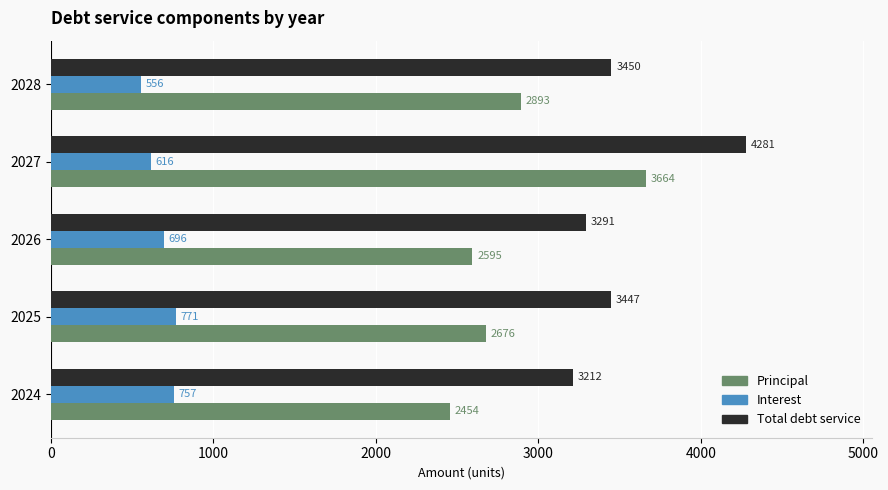

Rank the series by their maximum value, from lowest to highest.

Interest, Principal, Total debt service